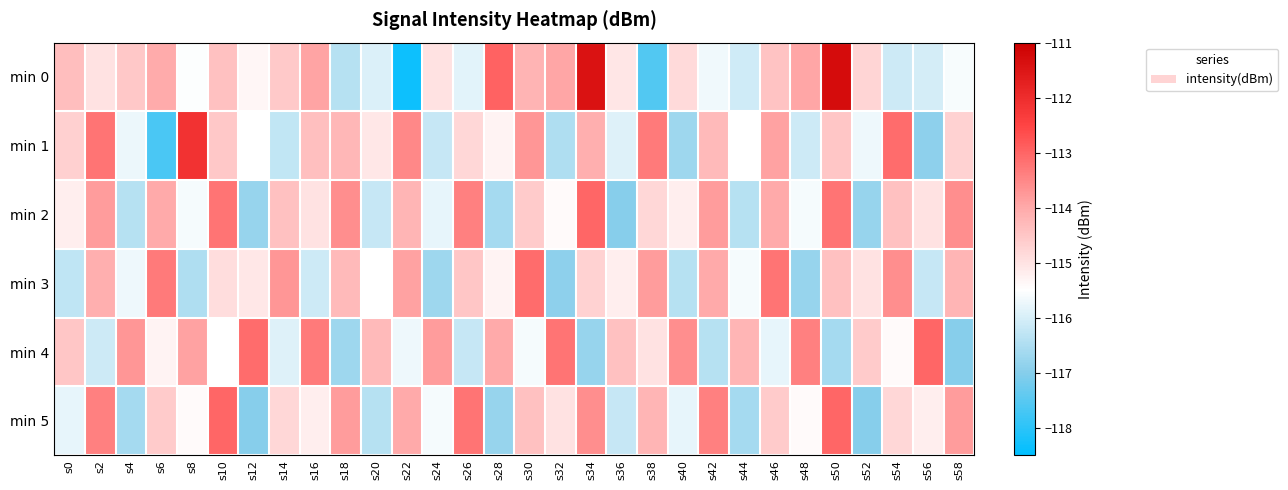

What is the total value across all series at s46?

-686.0